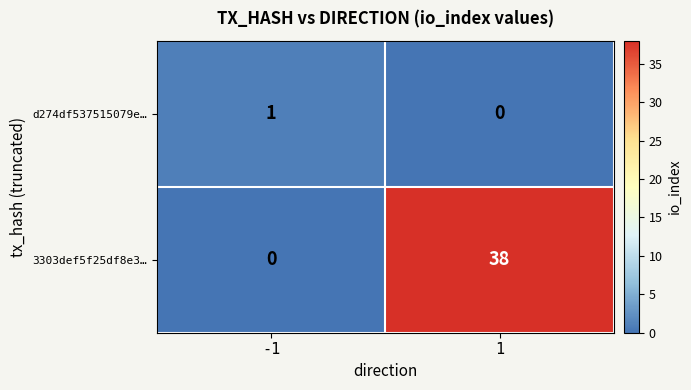

Which series has the largest total across all categories?

3303def5f25df8e3…